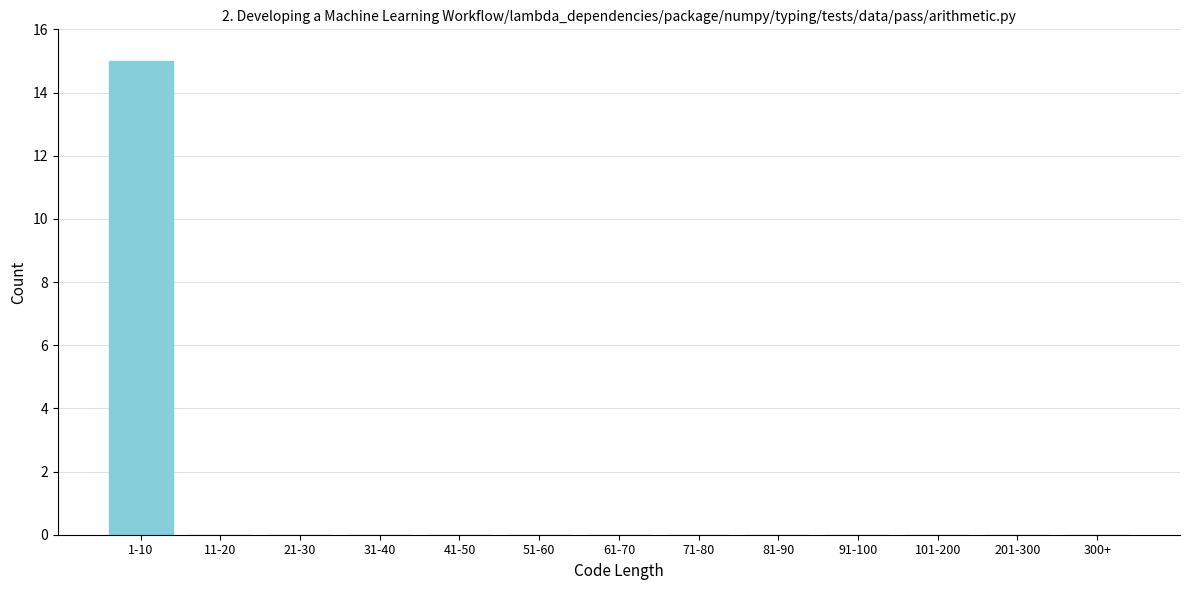

Reading right to left, list all the values displayed in this chart.

300+=0	201-300=0	101-200=0	91-100=0	81-90=0	71-80=0	61-70=0	51-60=0	41-50=0	31-40=0	21-30=0	11-20=0	1-10=15